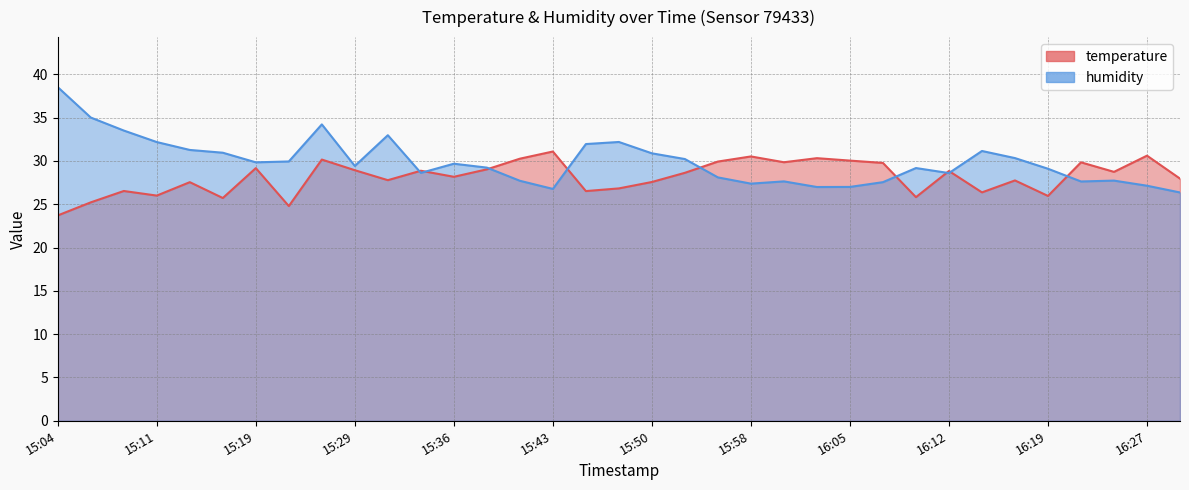

What is the label of the 22nd point from the left?

15:58